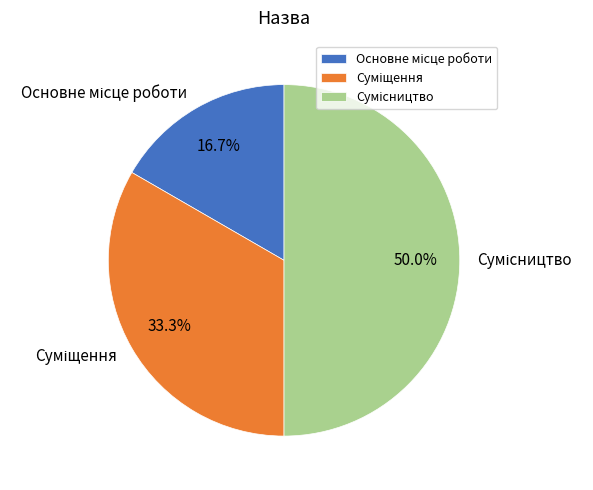

Is it true that Основне місце роботи is 10% of the pie?

False